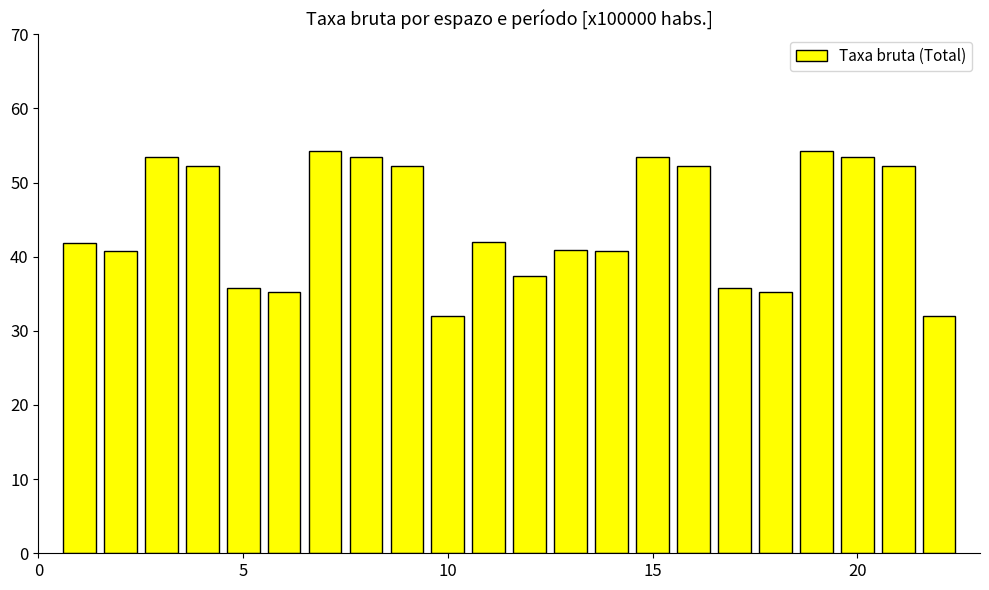

How many series are shown in this chart?

1